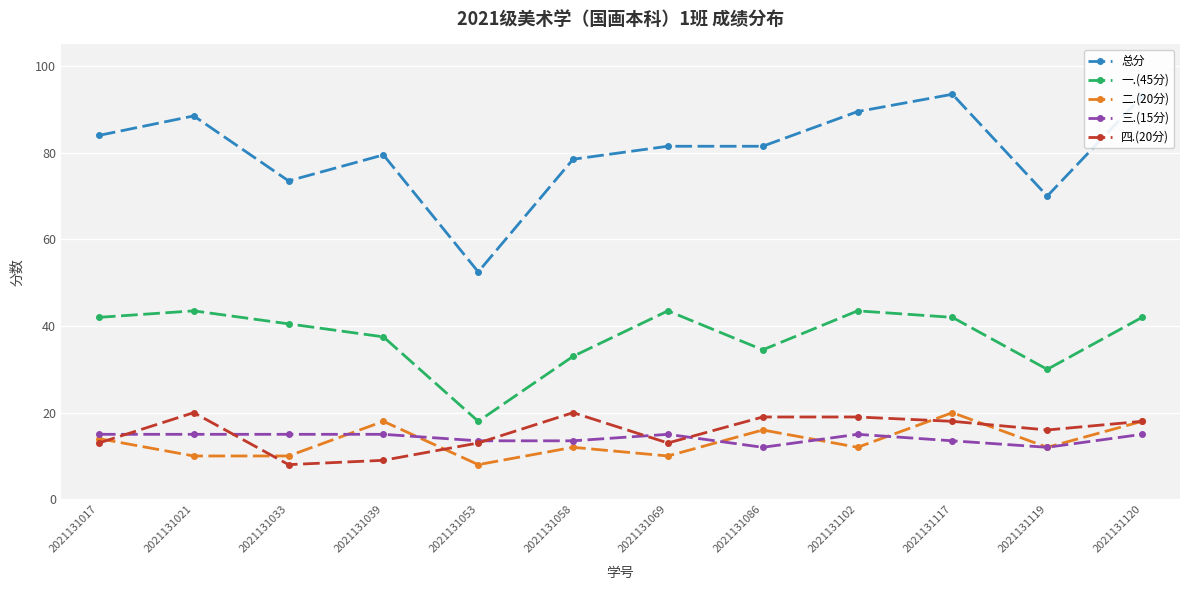

At 2021131021, list the series in order from largest to smallest.

总分, 一.(45分), 四.(20分), 三.(15分), 二.(20分)